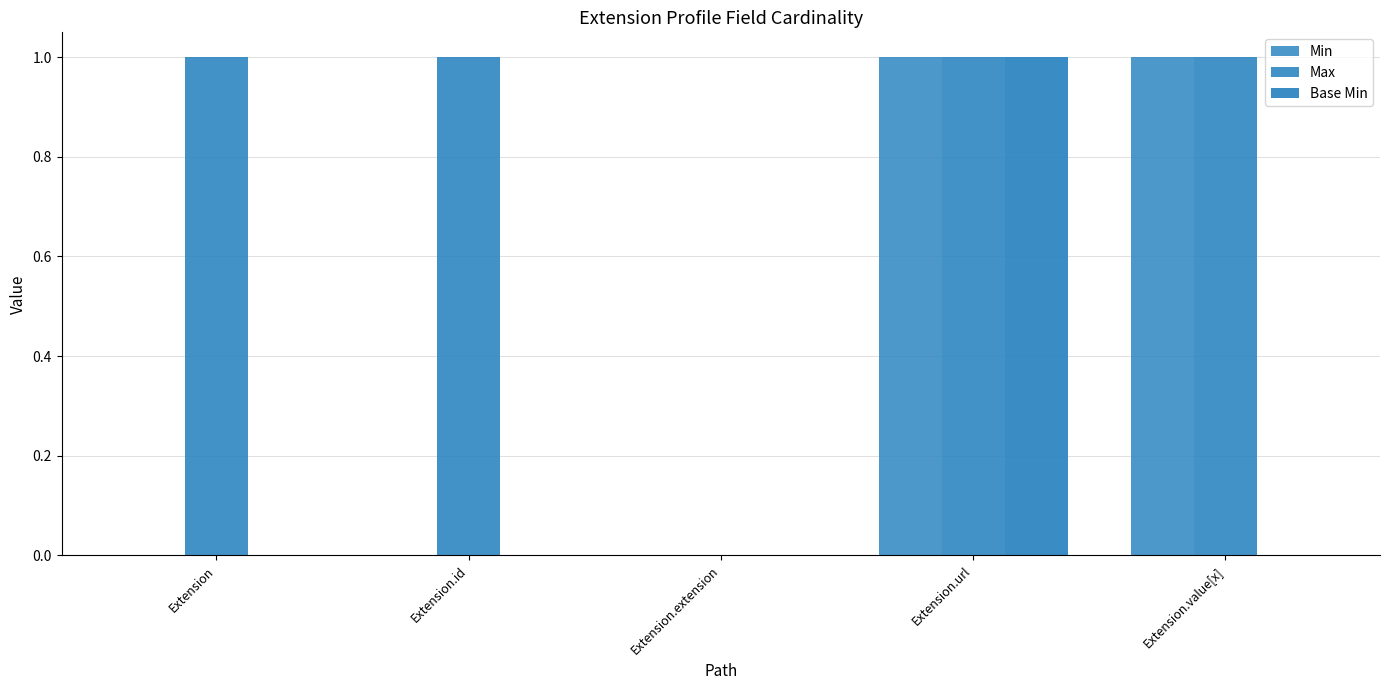

At which category is the sum across all series the highest?

Extension.url